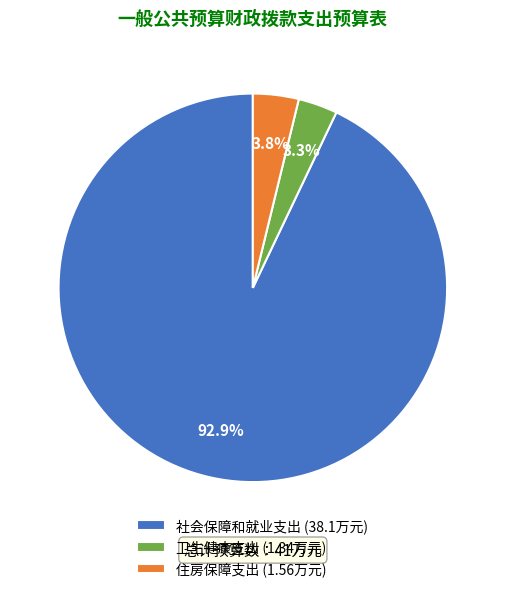

Rank the categories by value from lowest to highest.

卫生健康支出, 住房保障支出, 社会保障和就业支出